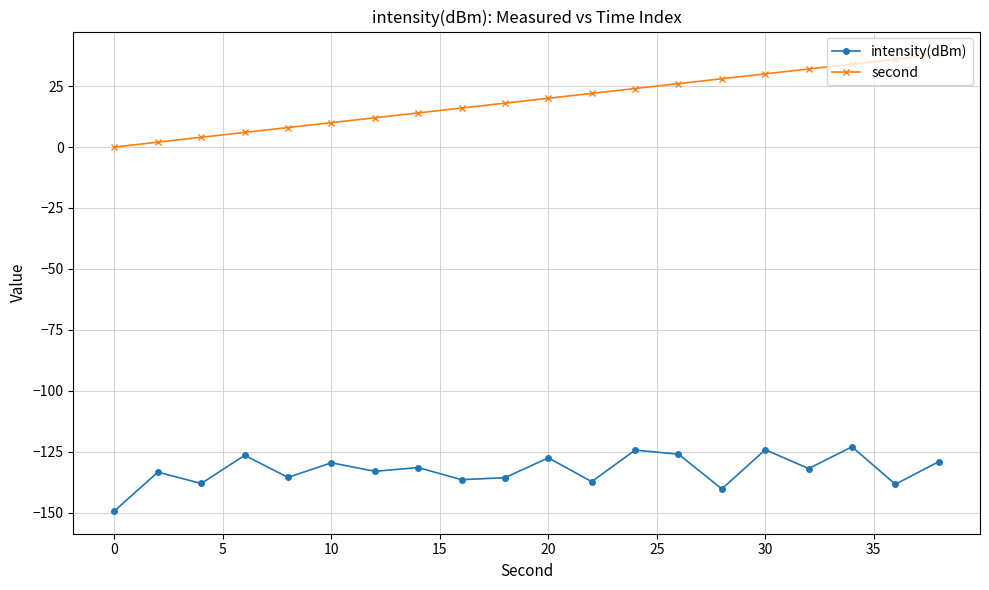

True or false: second and intensity(dBm) cross at least once.

False